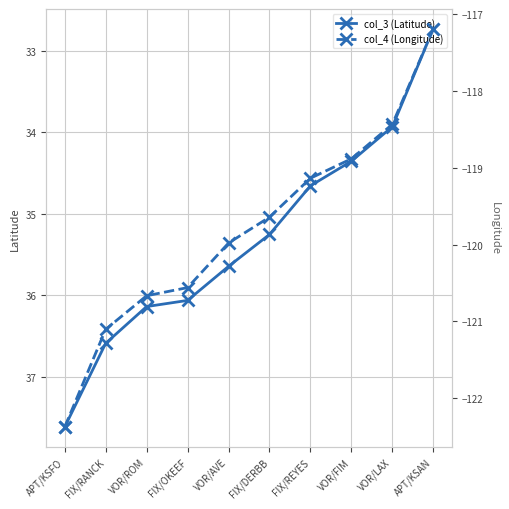

Count the number of categories in the chart.

10